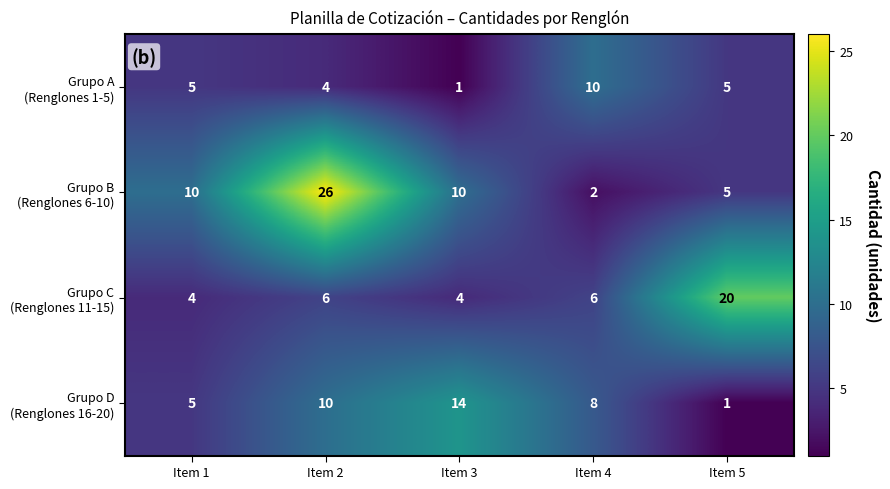

What is the total value across all series at Item 1?

24